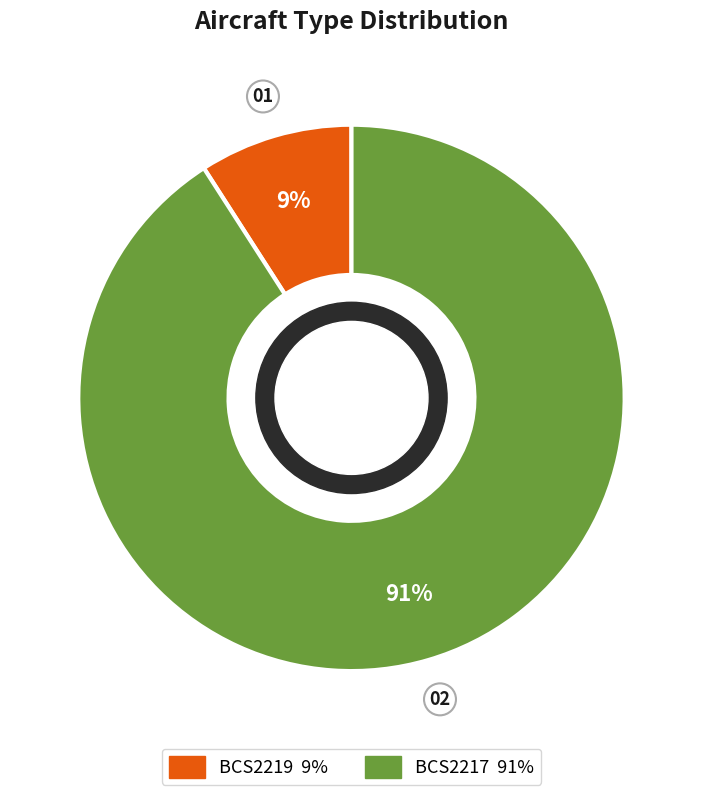

Rank the categories by value from highest to lowest.

BCS2217, BCS2219